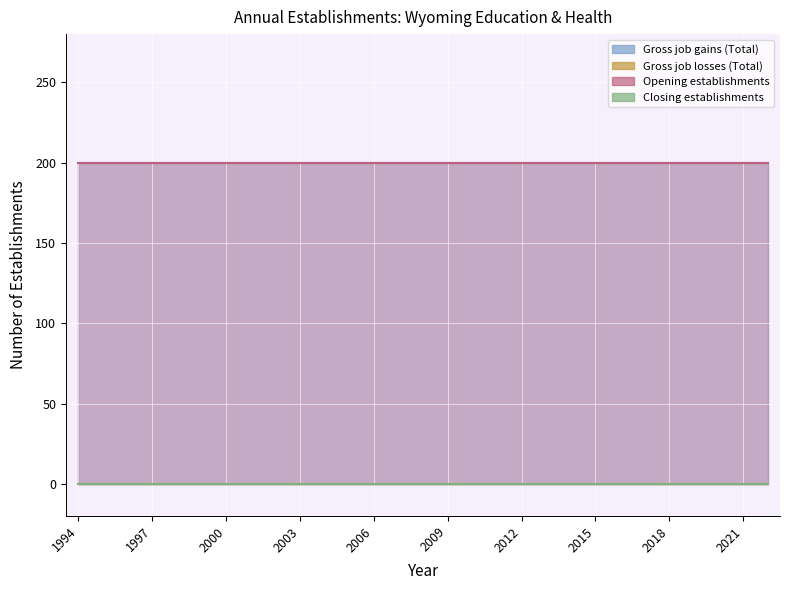

True or false: Closing establishments has more than 2 points higher than both neighbors.

False